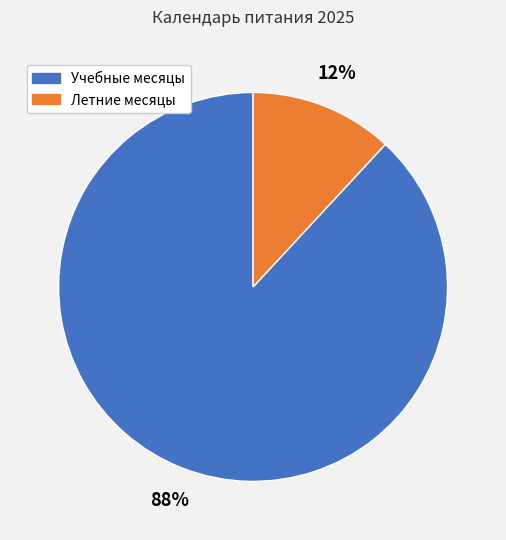

To the nearest percent, what is the average slice percentage?

50%